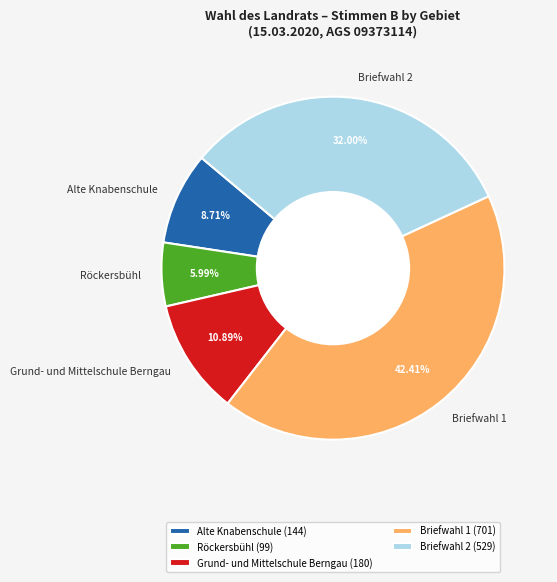

To the nearest percent, what is the average slice percentage?

20%